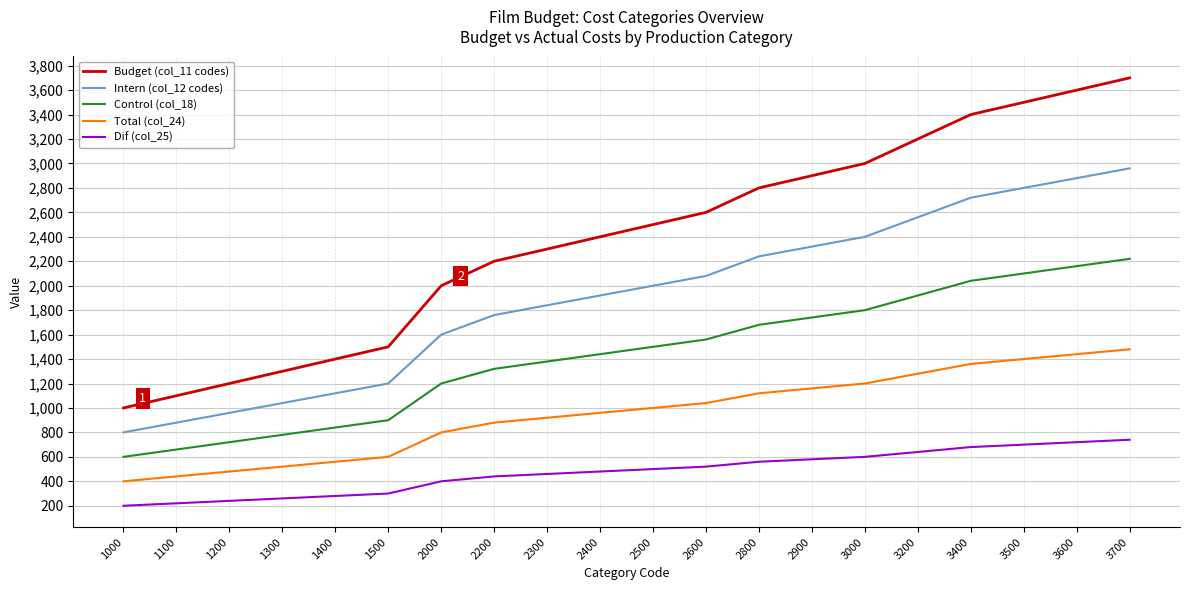

List the series in order of their peak value, lowest first.

Dif (col_25), Total (col_24), Control (col_18), Intern (col_12 codes), Budget (col_11 codes)